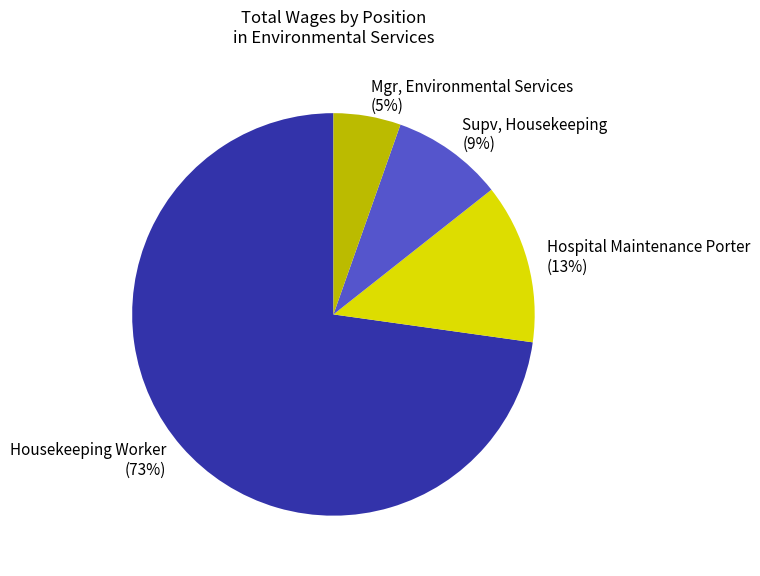

Is it true that Mgr, Environmental Services (5%) is 1% of the pie?

False